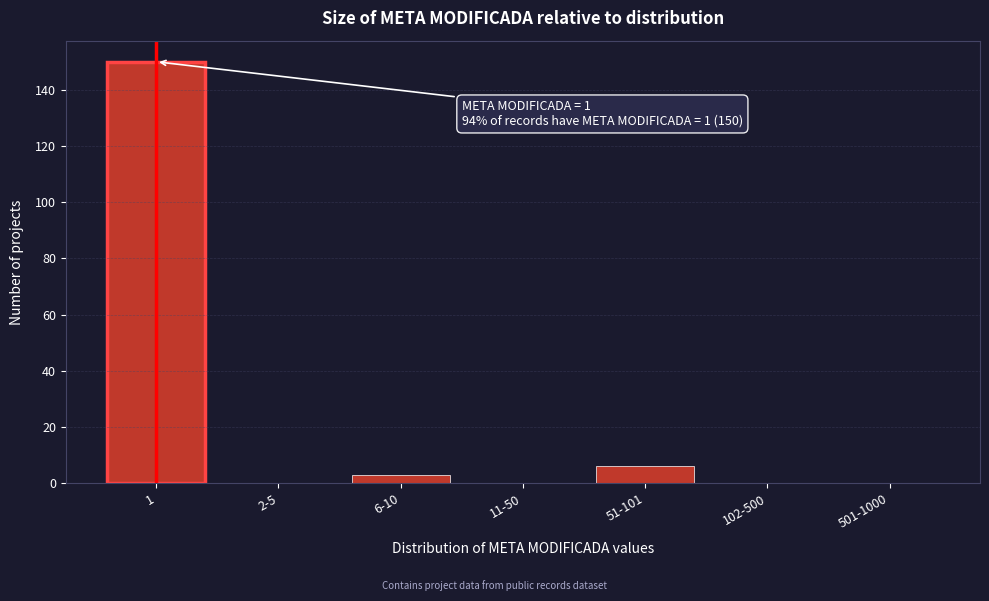

Reading right to left, transcribe all the data shown in this chart.

501-1000=0	102-500=0	51-101=6	11-50=0	6-10=3	2-5=0	1=150